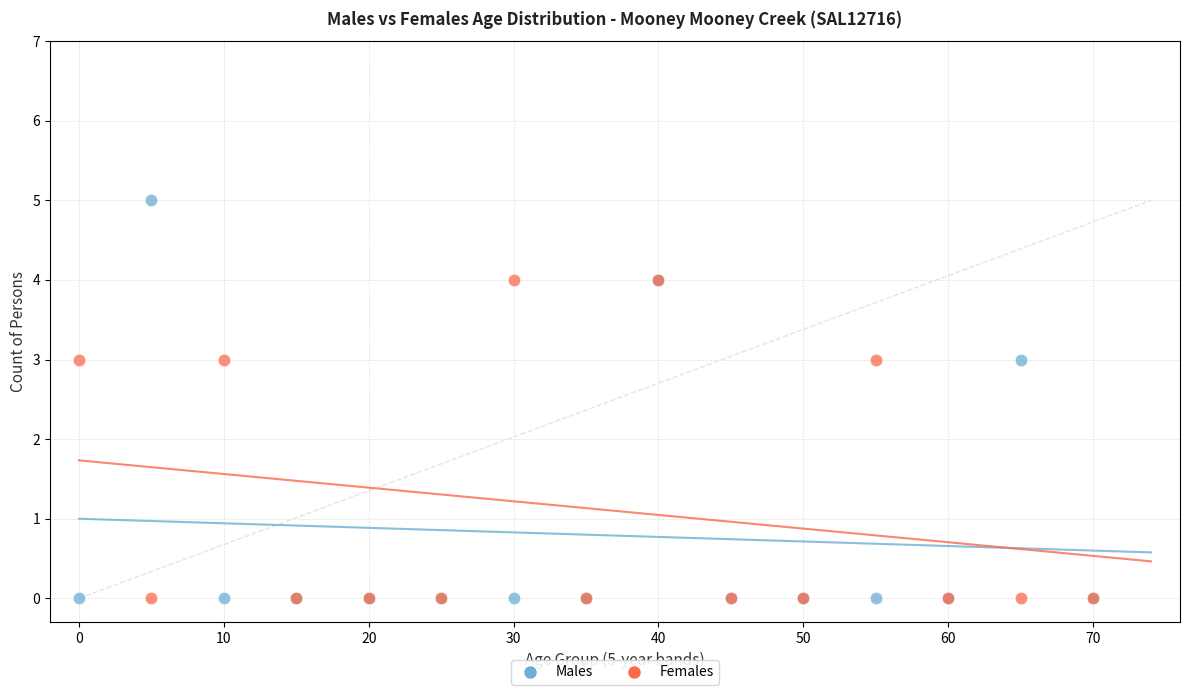

What are all the series names shown in the legend?

Males, Females